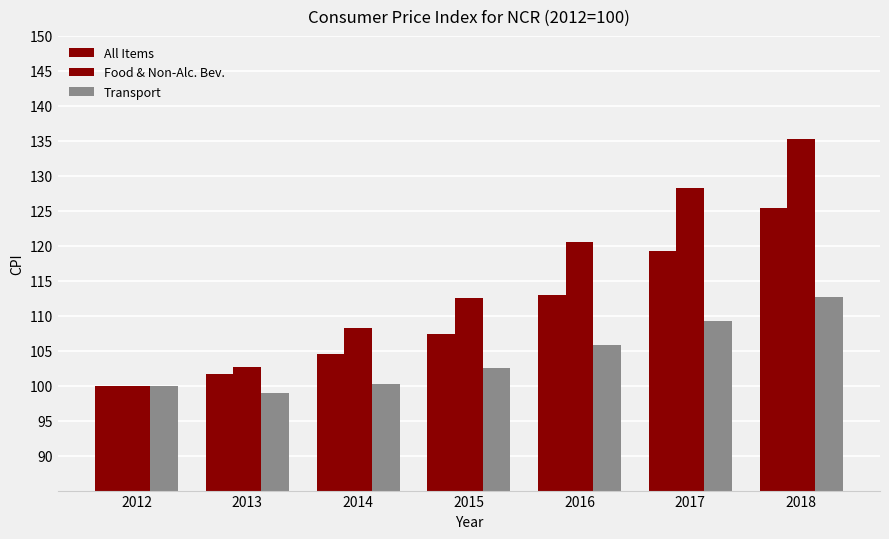

Is the value of Transport at 2012 greater than the value of Food & Non-Alc. Bev. at 2012?

No